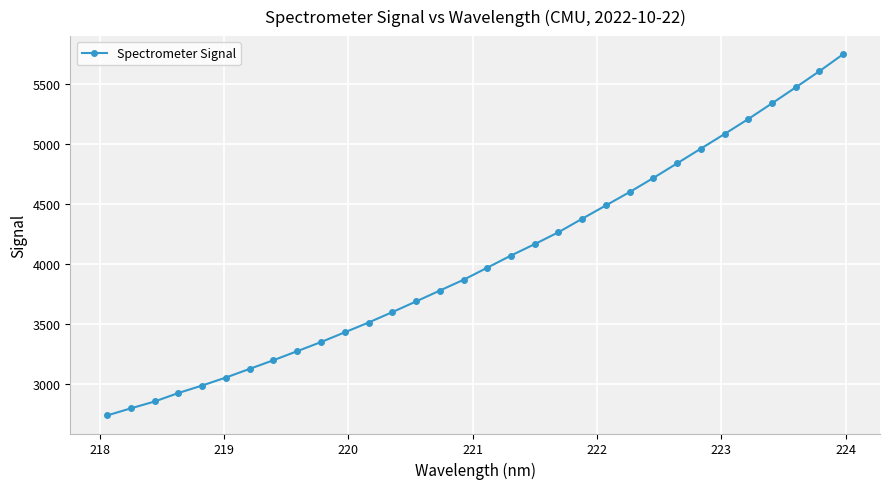

What is the difference between the second highest and second lowest values?

2812.7